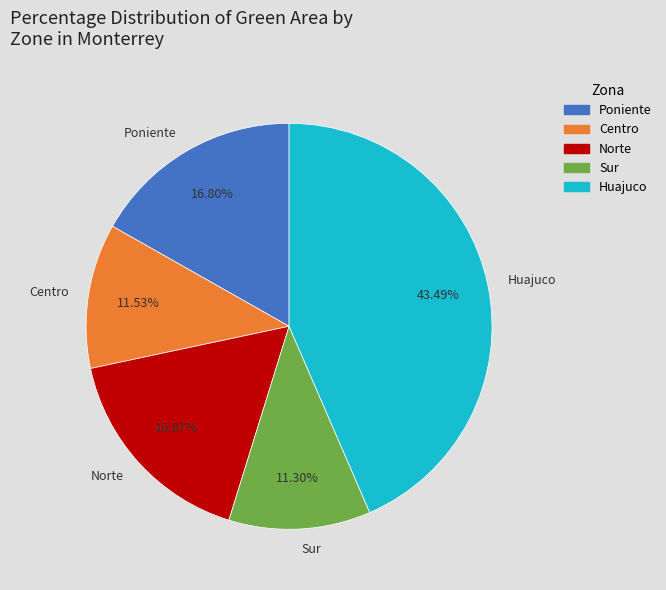

Count the number of slices in the pie.

5